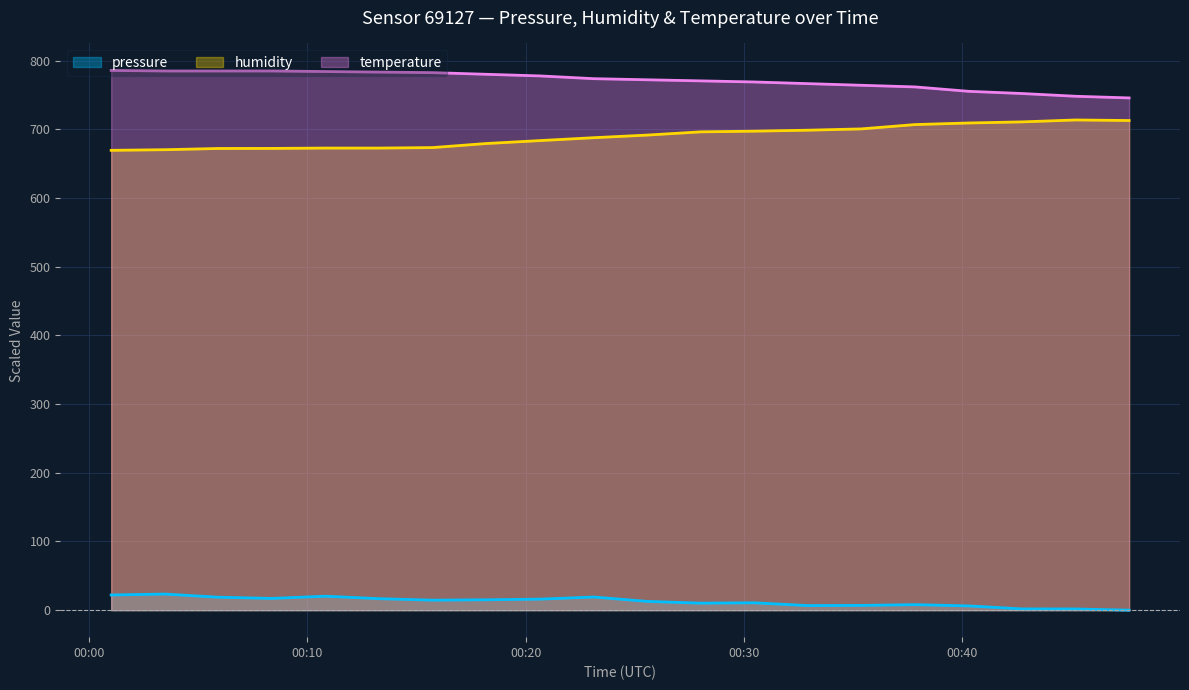

True or false: pressure and humidity intersect in this chart.

False